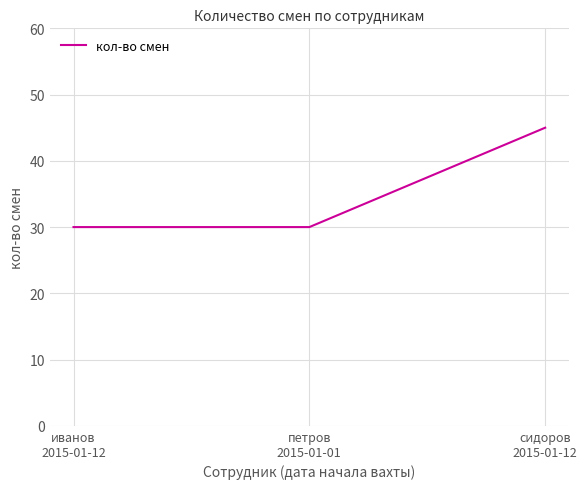

What is the average value?

35